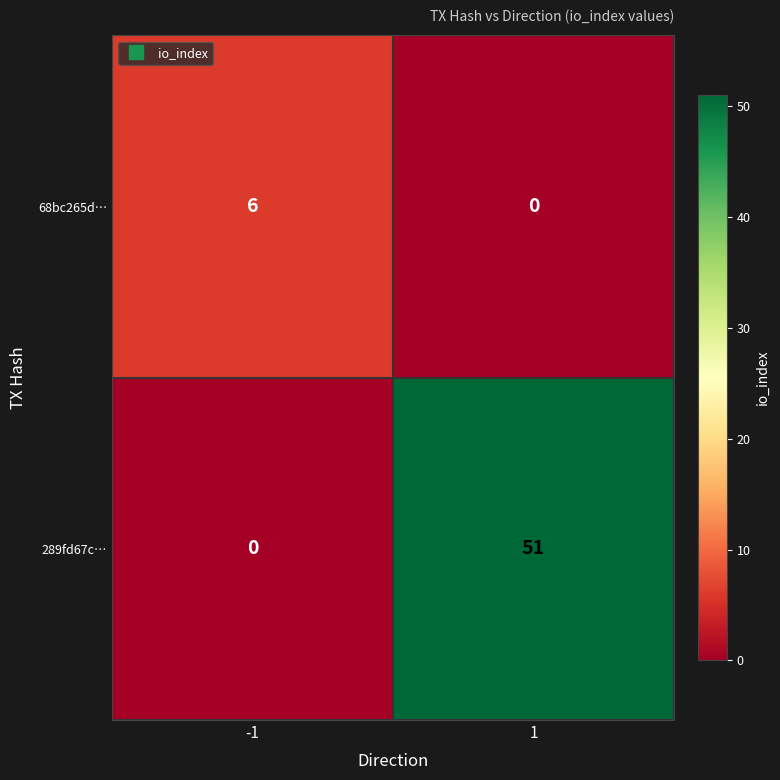

What is the average value of the 289fd67c… series?

26